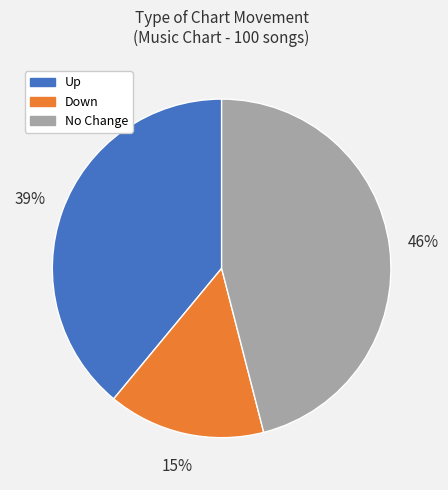

Between Down and Up, which is larger?

Up